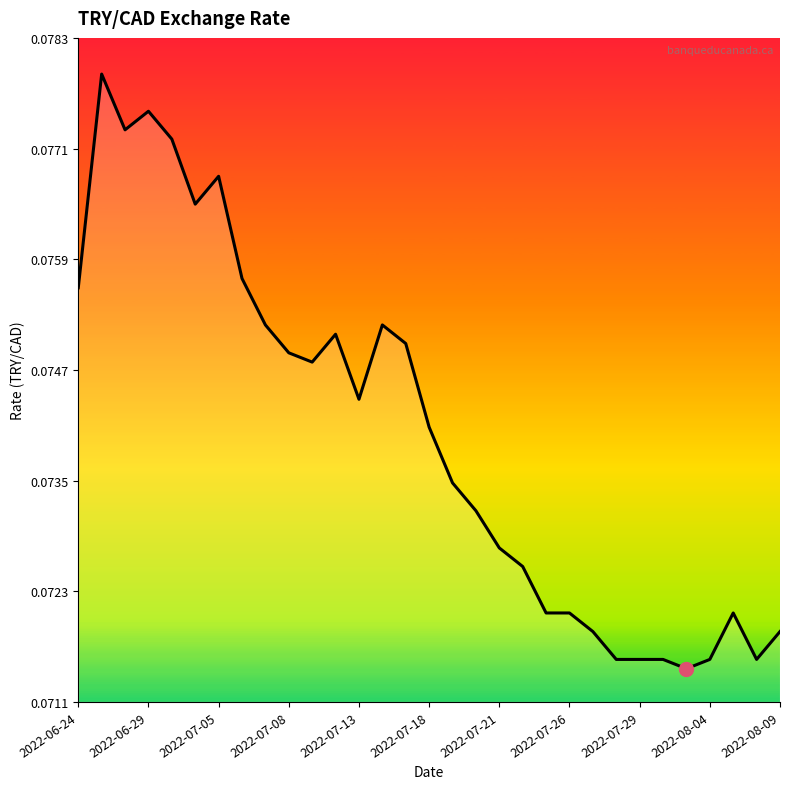

How many series are shown in this chart?

1